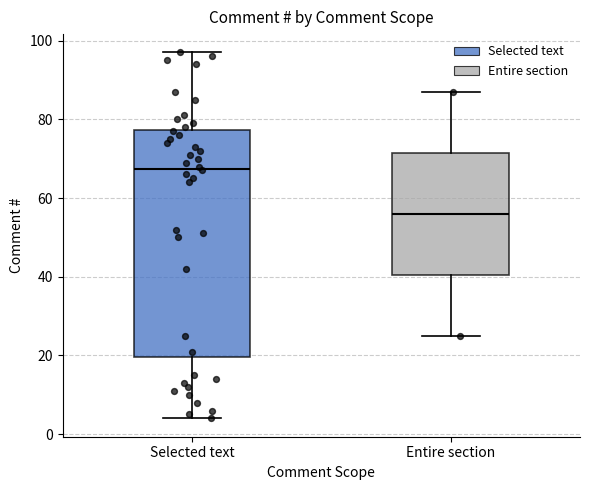

Reading left to right, read every box against the y-axis: the position of its median line, the range the box covers, and the ends of its whiskers. The values are not printed on the chart, so give them approximately, as read against the axis.

Selected text: median 68, box 20 to 78, whiskers 4 to 98
Entire section: median 56, box 40 to 72, whiskers 26 to 88